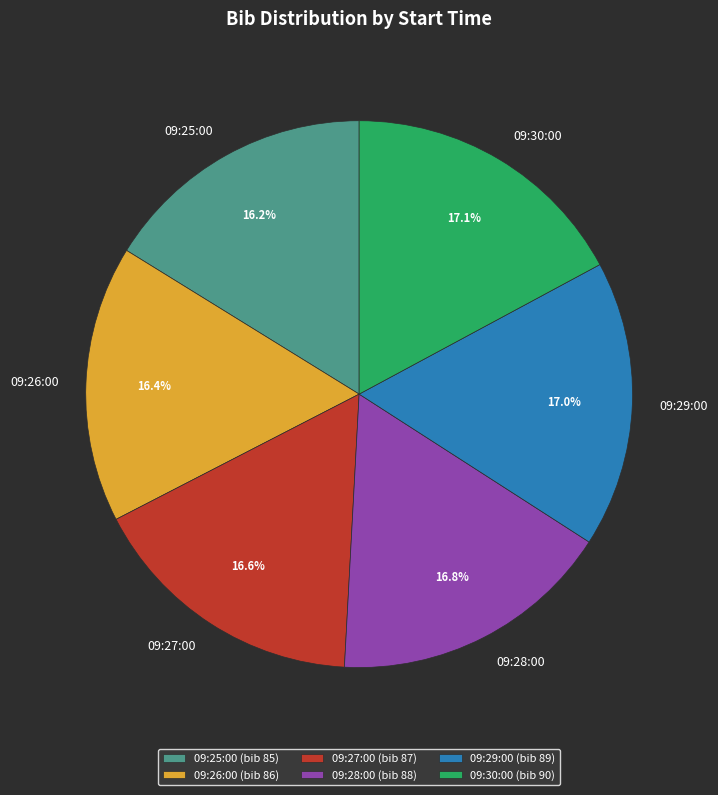

Combined, do 09:25:00 and 09:26:00 account for over 50%?

No